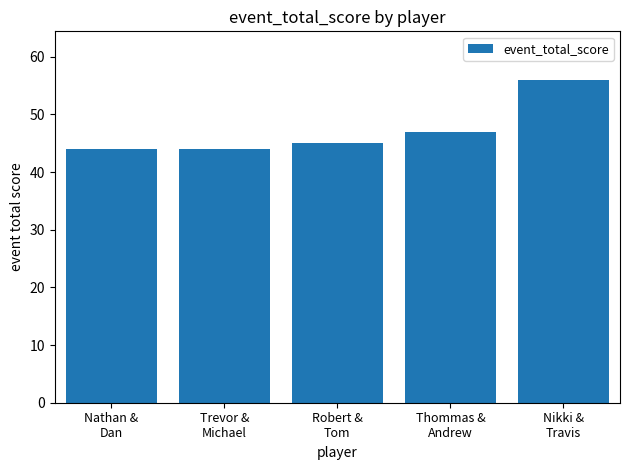

The value at Nikki &
Travis is 21. True or false?

False